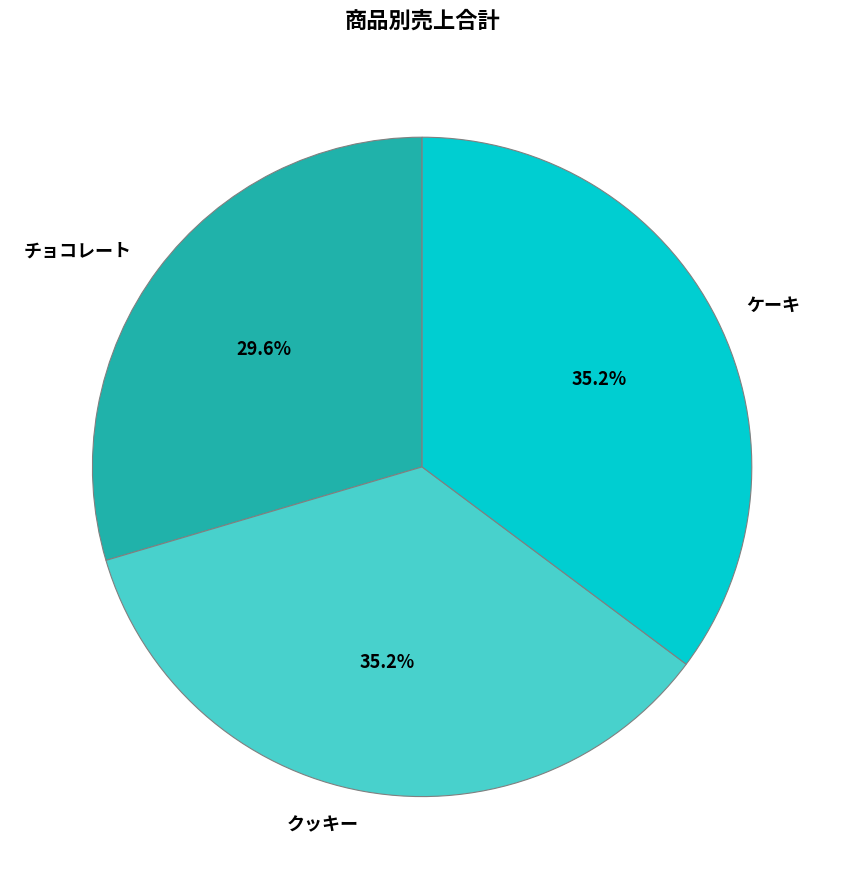

What portion of the pie excludes チョコレート?

70.4%